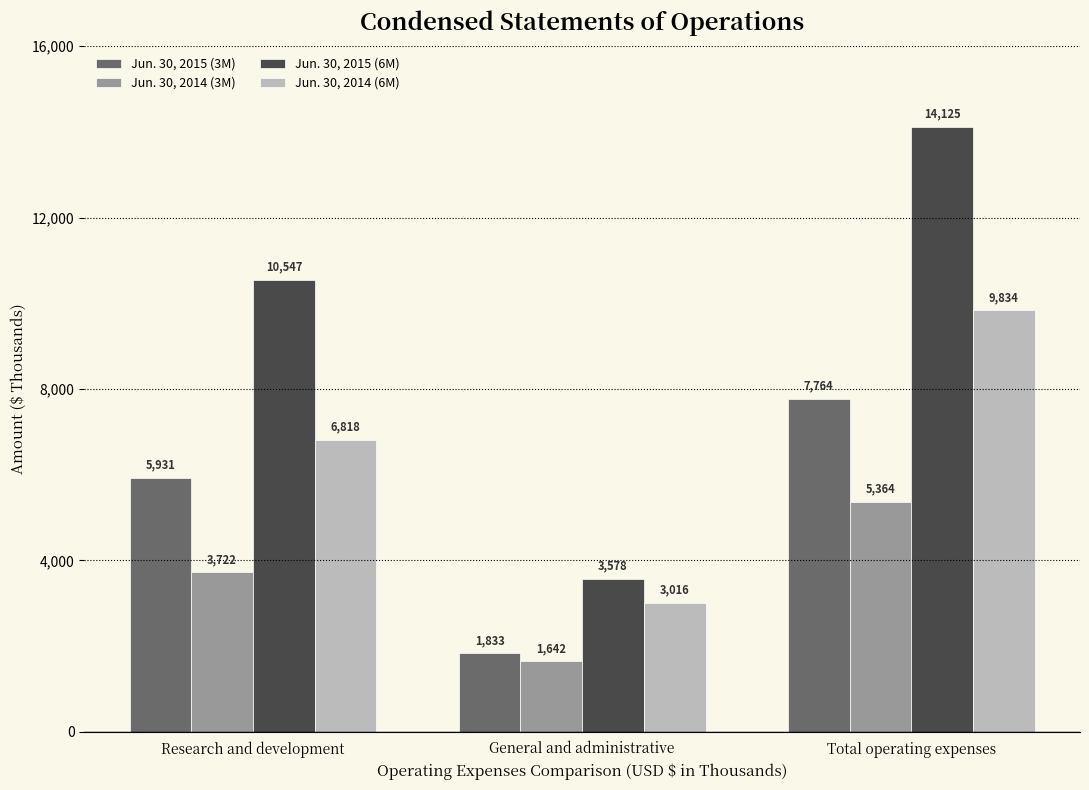

What is the label of the 2nd bar from the right?

General and administrative